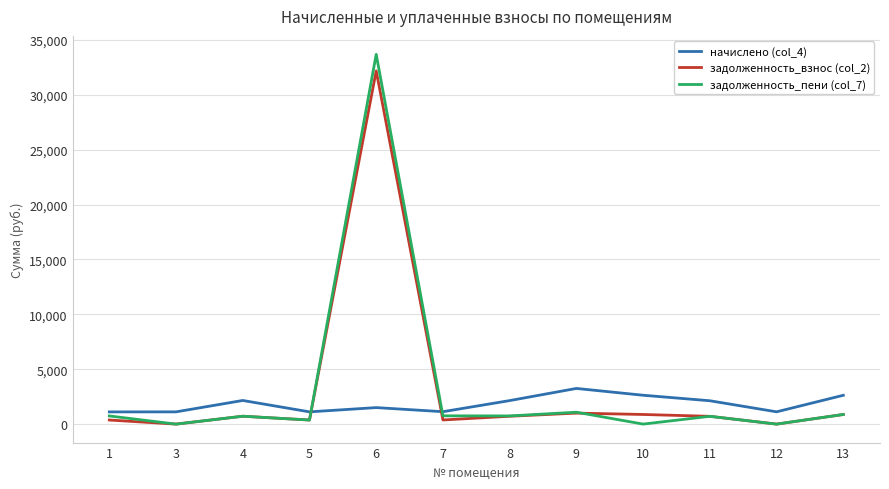

Rank the series by their maximum value, from highest to lowest.

задолженность_пени (col_7), задолженность_взнос (col_2), начислено (col_4)